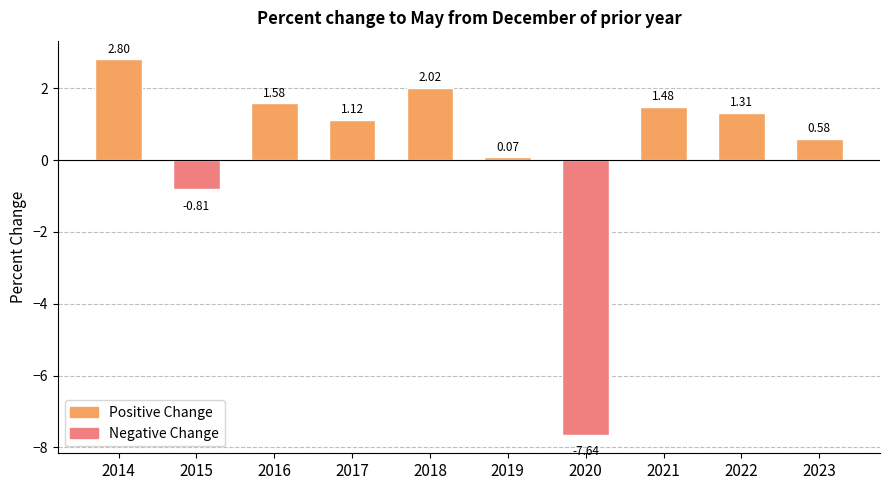

How many series are shown in this chart?

1